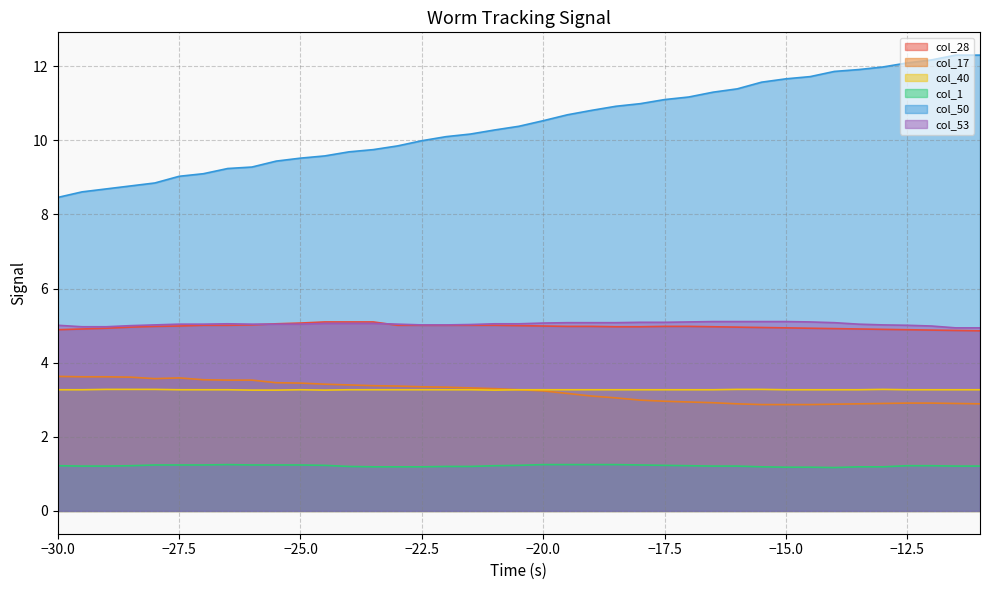

What is the value of the col_53 point at the 32nd from the left?

5.1